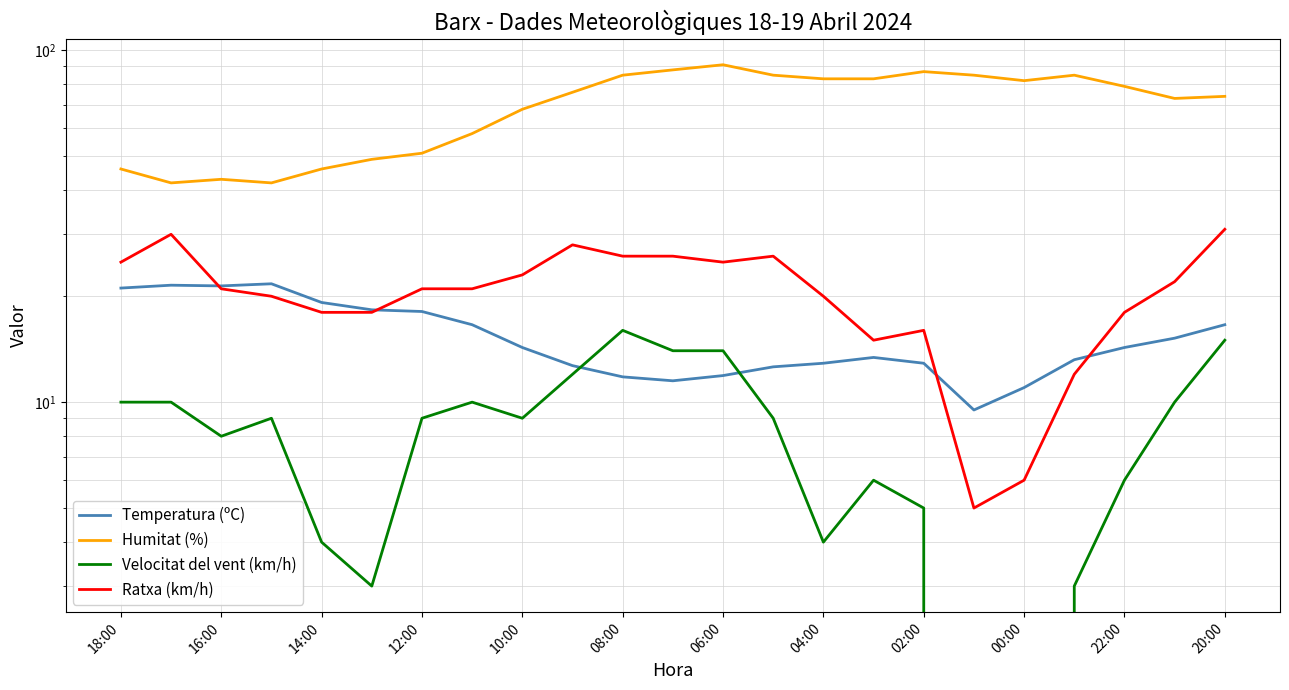

At how many categories does at least one series exceed 39?

23